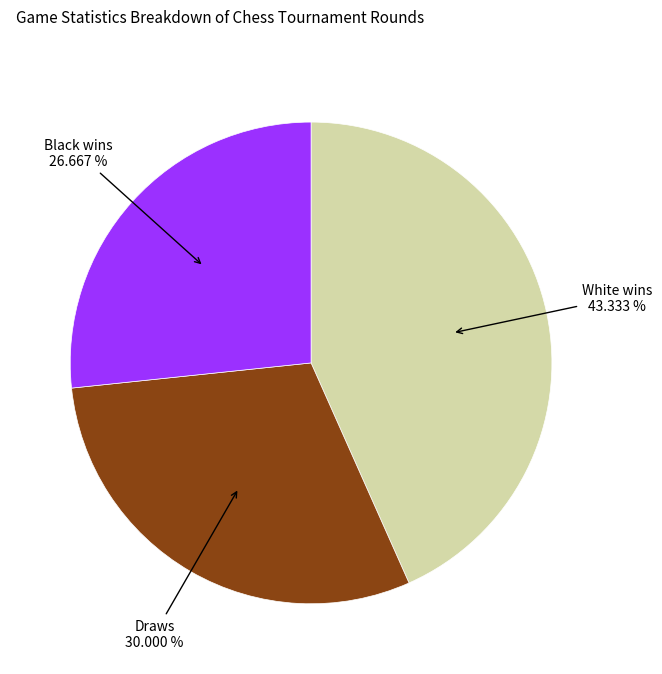

Is there a majority slice in this chart?

No